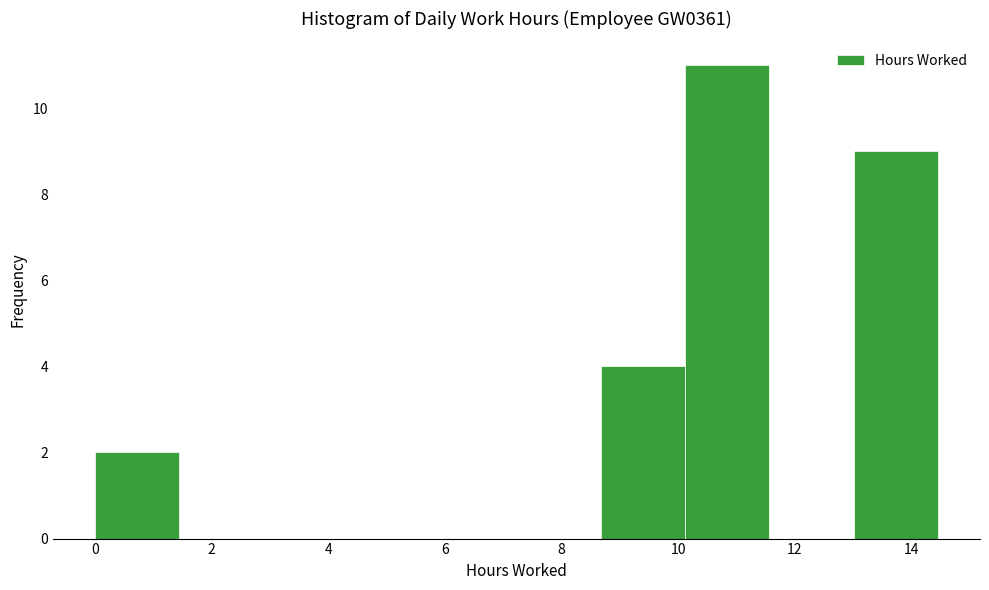

What is the height of the bar covering 13.0 to 14.4 on the x-axis? Neither the bar edges nor the heights are printed on the chart, so give them approximately, as read against the axes.

9